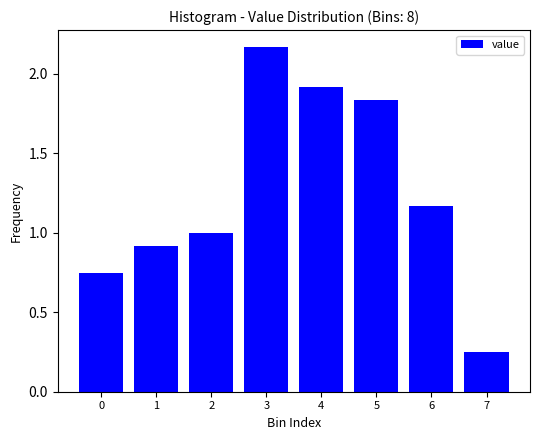

What is the change in value from 5 to 7?

-1.6